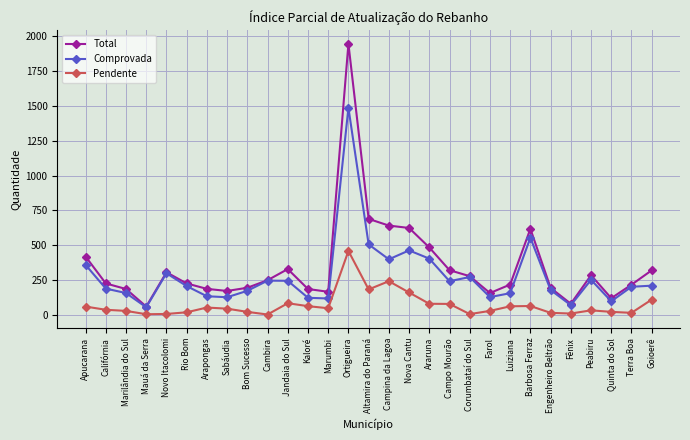

How many data points does each series have?

29